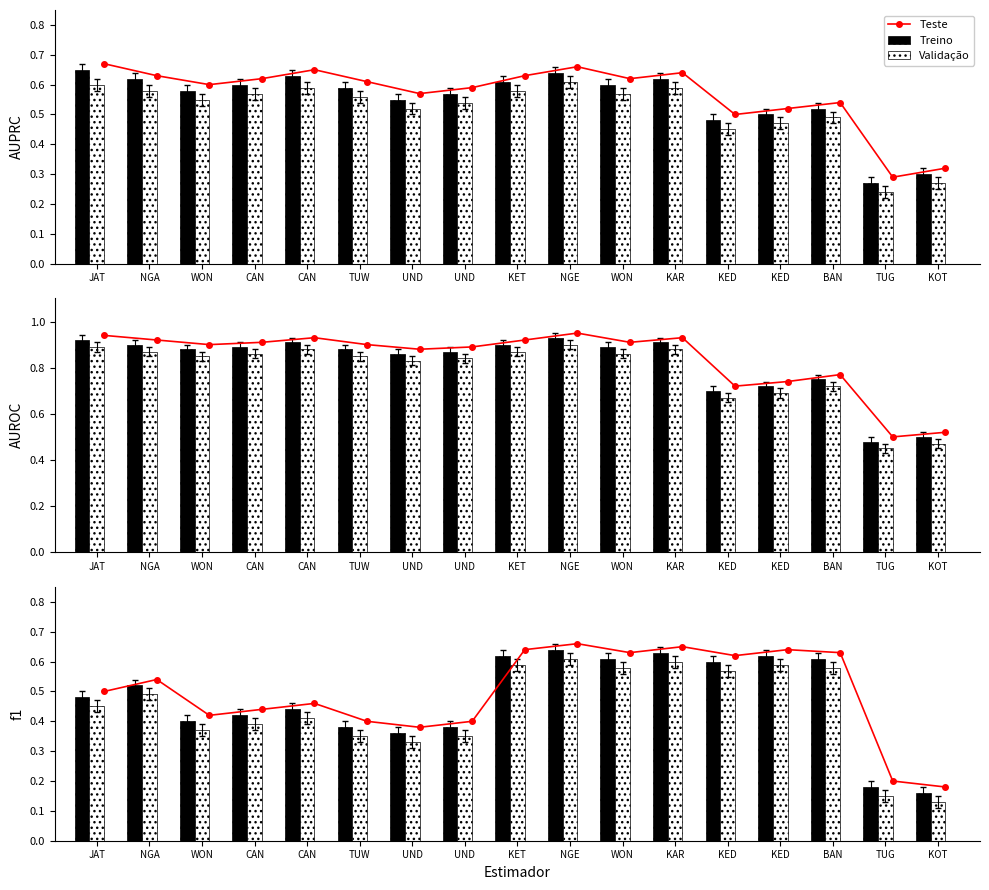

Count the number of categories in the chart.

17